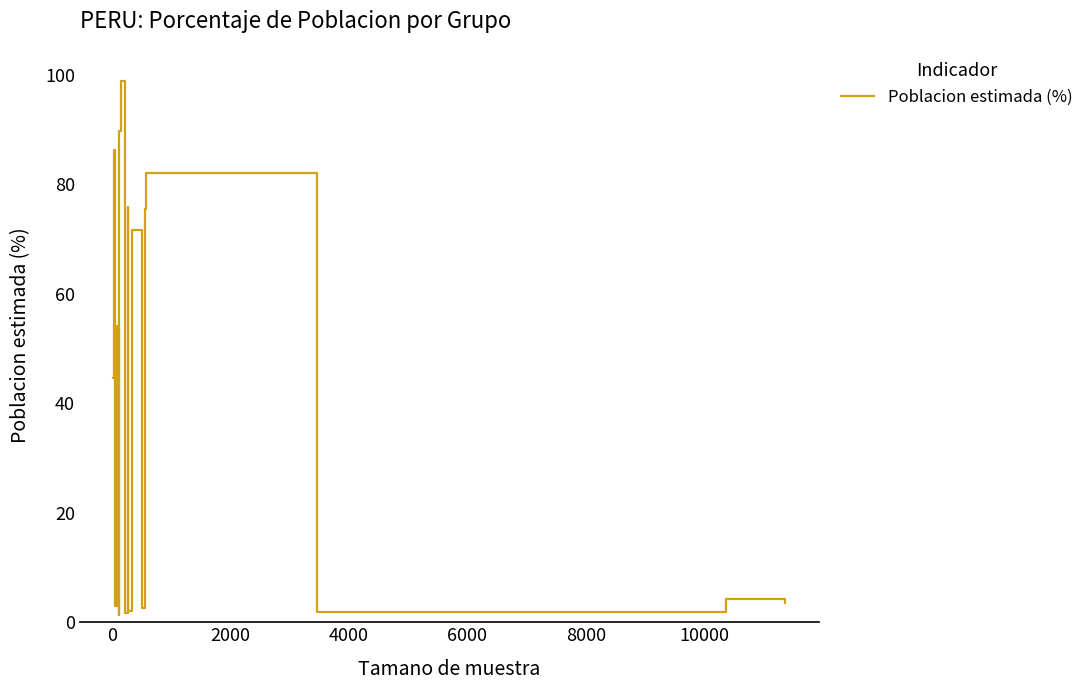

What is the difference between the maximum and minimum values?

97.6